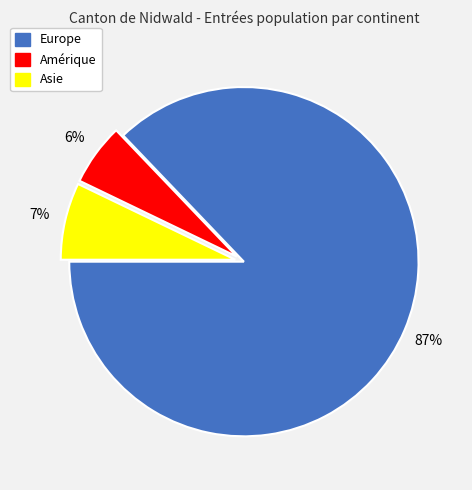

How many slices are in this pie chart?

3